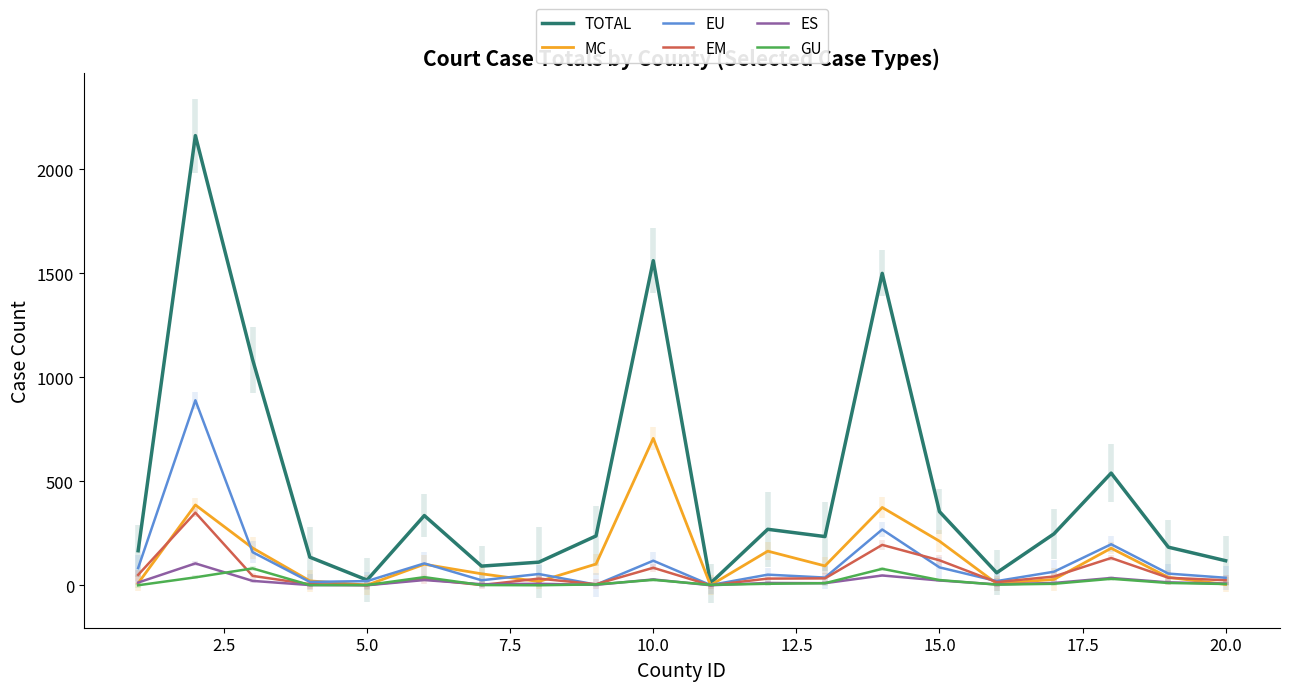

How many times do EM and GU cross each other?

4